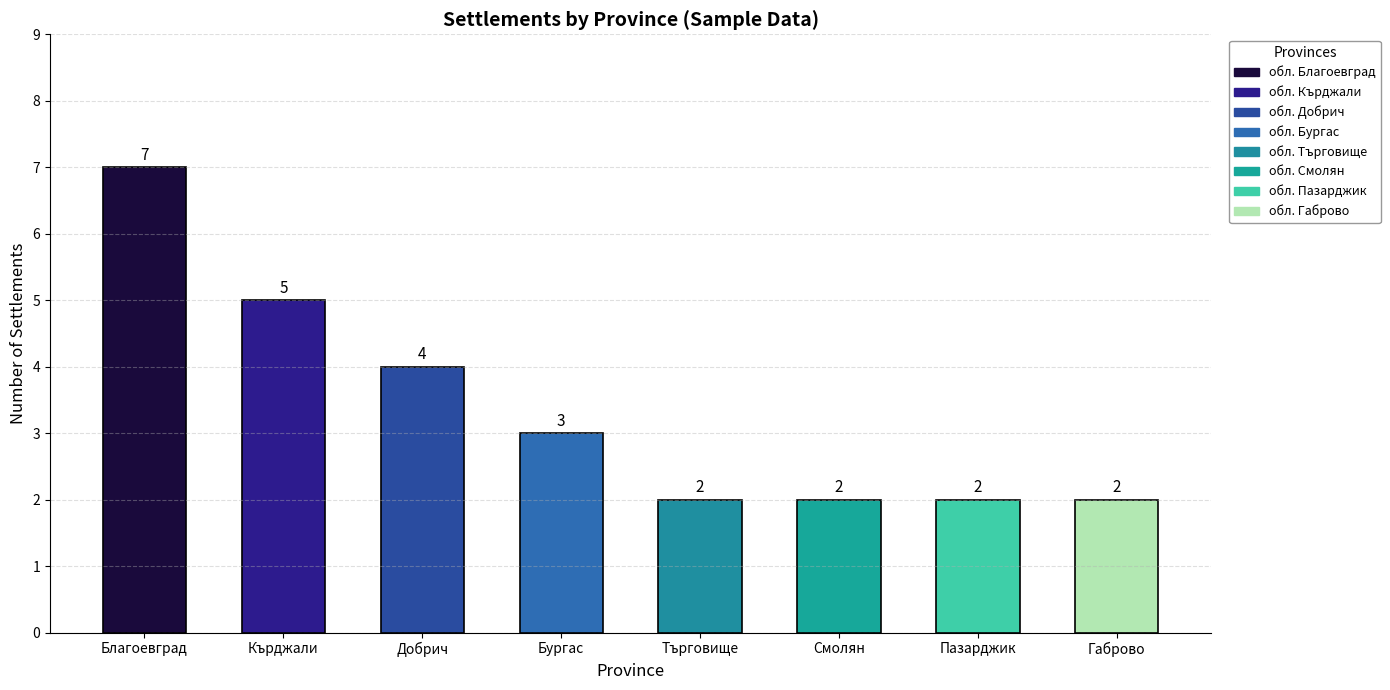

Is it true that the value at Бургас is 3?

True